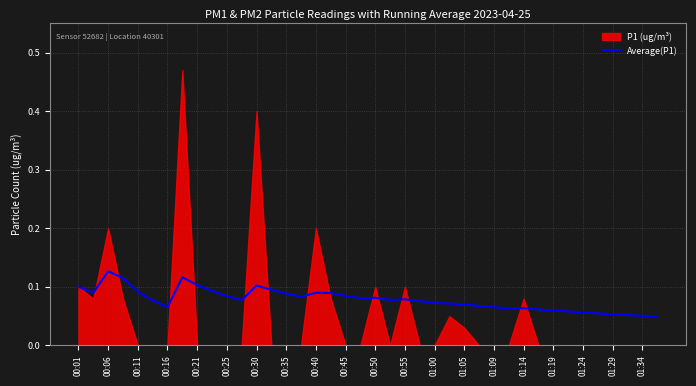

What is the value of the 23rd point from the left?

0.1